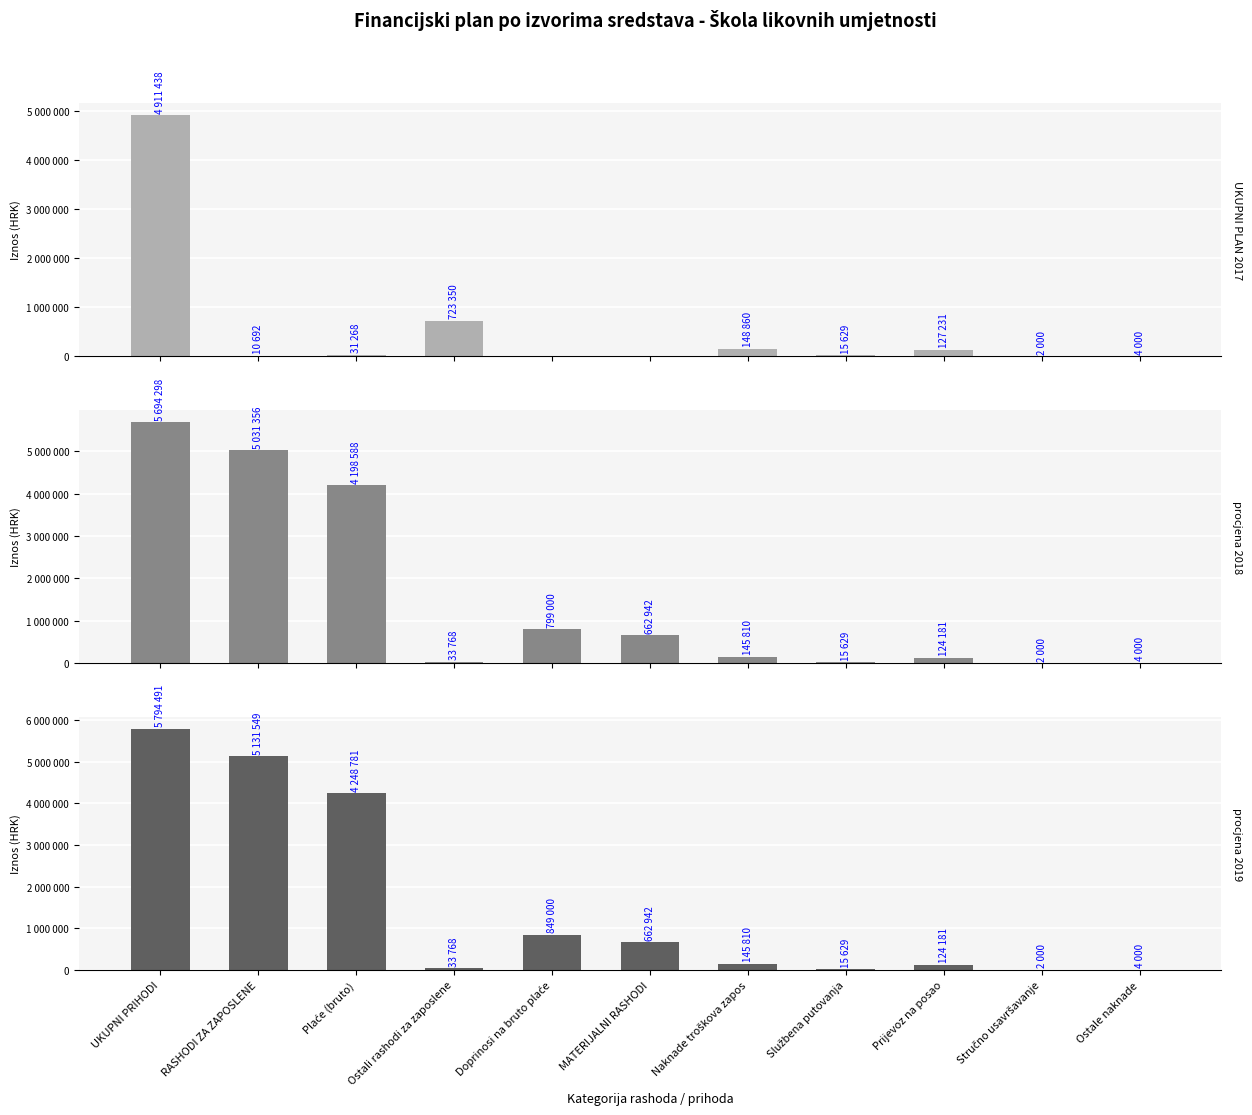

What is the total value across all series at Plaće (bruto)?

8478637